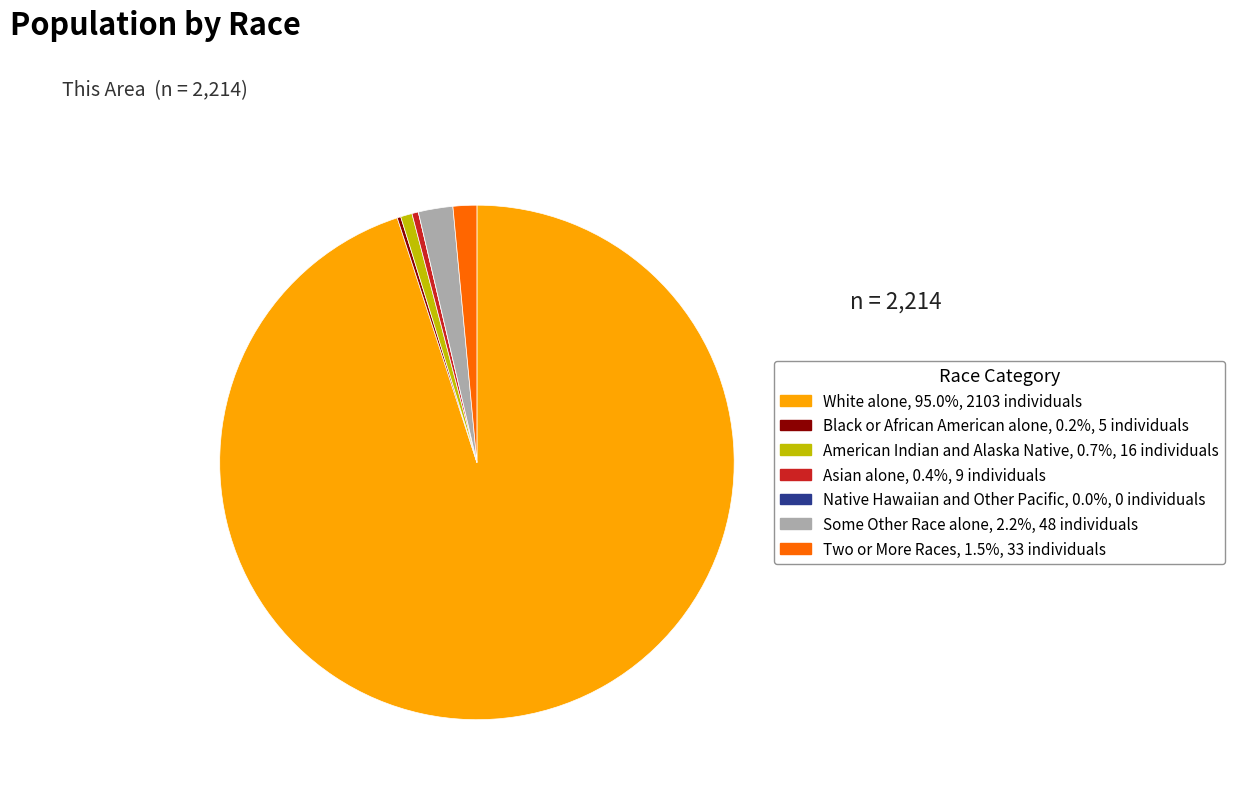

Which has a higher value, White alone or Asian alone?

White alone